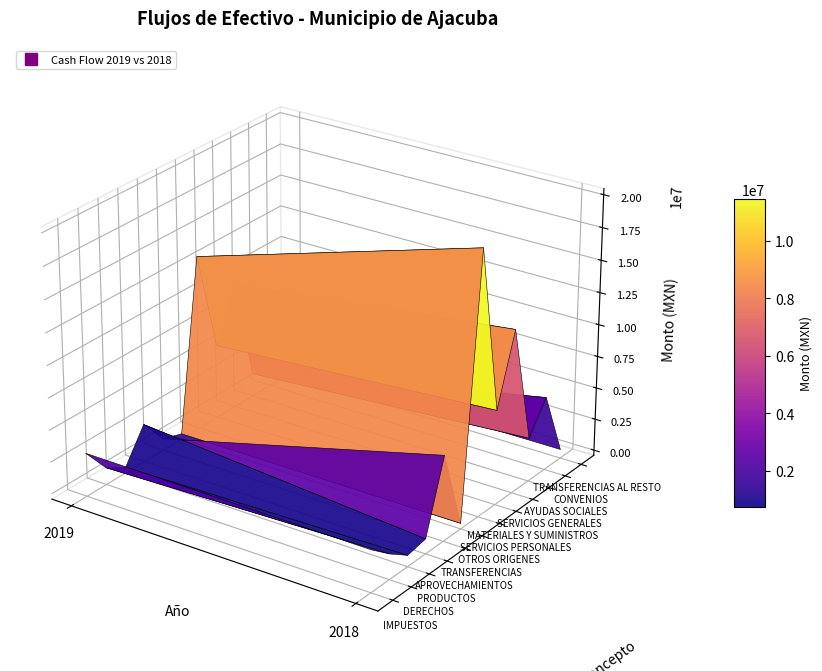

What is the difference between the highest and lowest values at 2018?

20026785.9